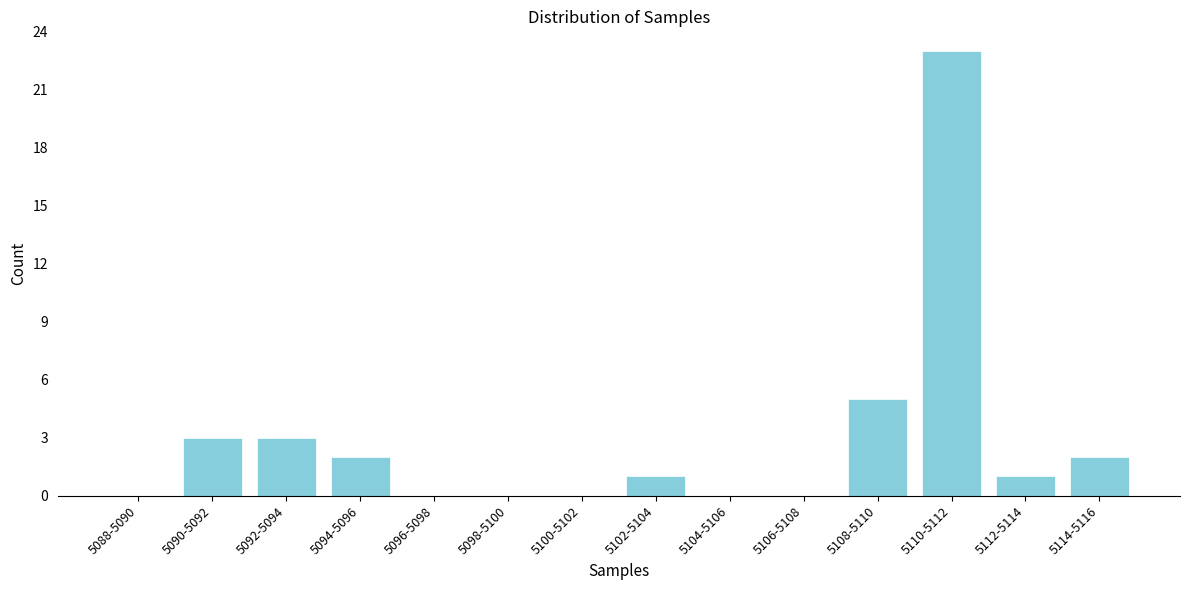

Reading left to right, extract all data points from this chart.

5088-5090=0	5090-5092=3	5092-5094=3	5094-5096=2	5096-5098=0	5098-5100=0	5100-5102=0	5102-5104=1	5104-5106=0	5106-5108=0	5108-5110=5	5110-5112=23	5112-5114=1	5114-5116=2